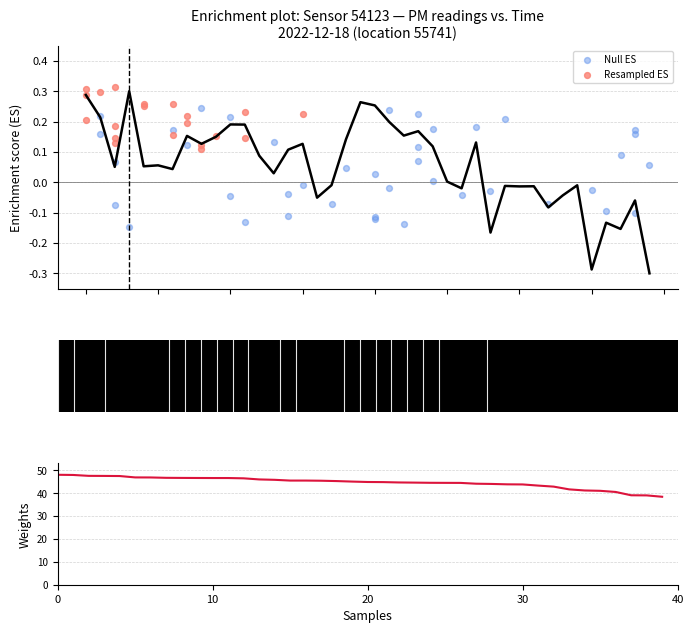

What is the change in value from 00:21 to 01:28?

-0.4